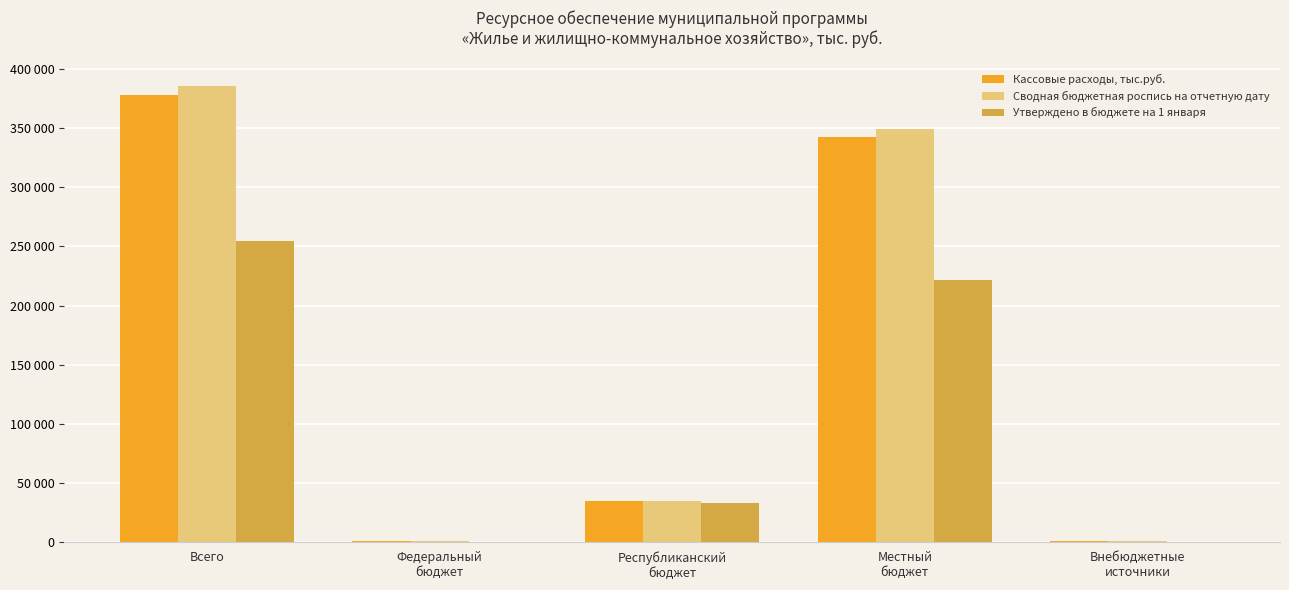

Are the bars horizontal?

No